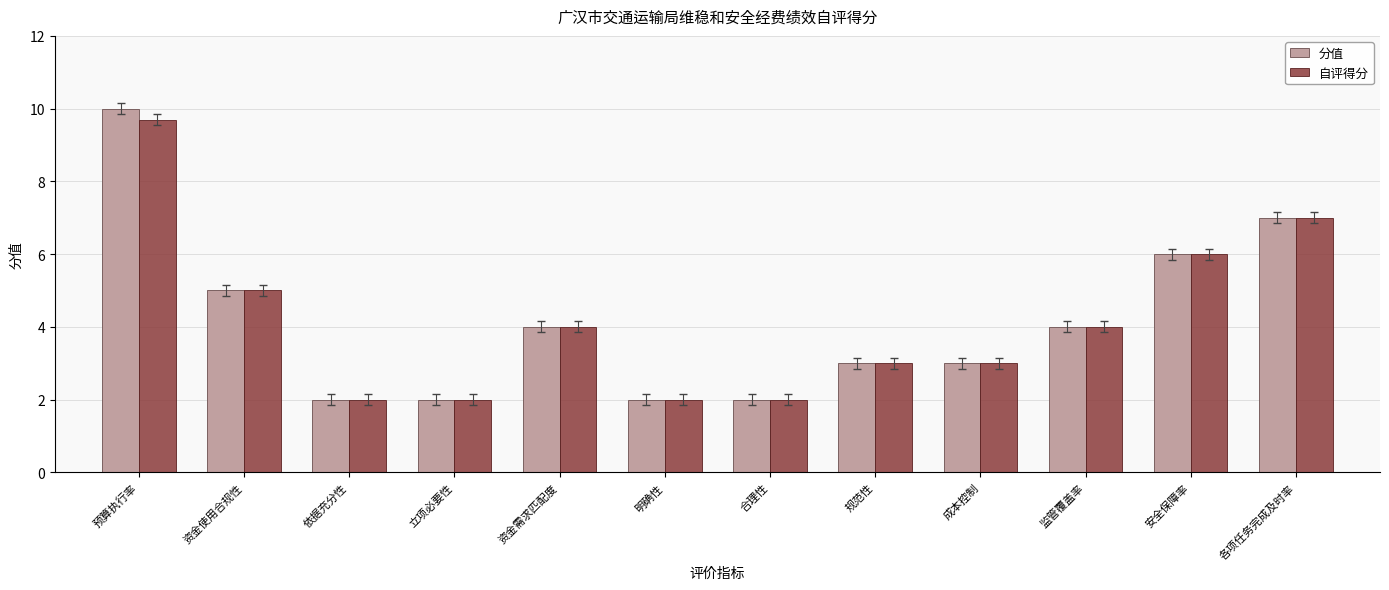

Reading left to right, what are all the values shown in this chart?

分值: 预算执行率=10.0	资金使用合规性=5.0	依据充分性=2.0	立项必要性=2.0	资金需求匹配度=4.0	明确性=2.0	合理性=2.0	规范性=3.0	成本控制=3.0	监管覆盖率=4.0	安全保障率=6.0	各项任务完成及时率=7.0
自评得分: 预算执行率=9.7	资金使用合规性=5.0	依据充分性=2.0	立项必要性=2.0	资金需求匹配度=4.0	明确性=2.0	合理性=2.0	规范性=3.0	成本控制=3.0	监管覆盖率=4.0	安全保障率=6.0	各项任务完成及时率=7.0